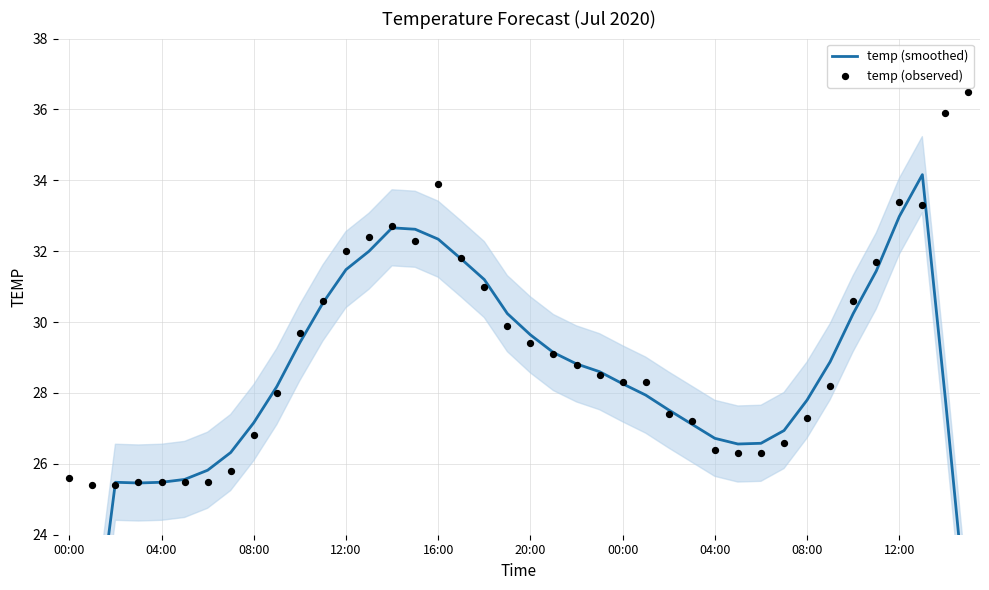

Is the value of temp (smoothed) at 11 greater than the value of temp (observed) at 29?

Yes